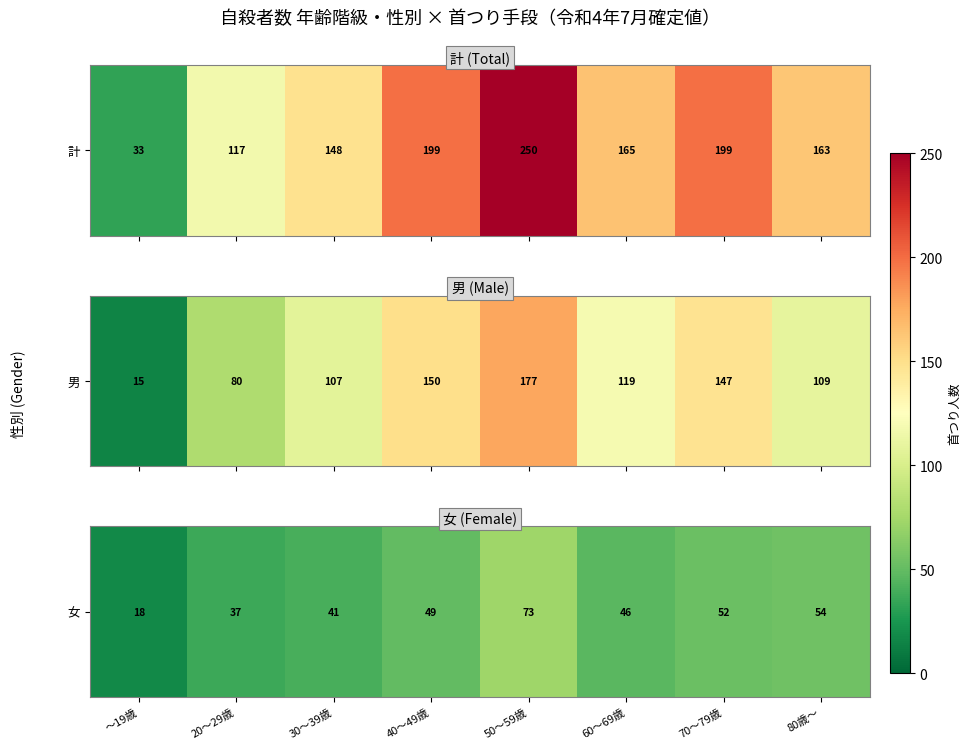

At which category does the chart reach its peak across all series?

50～59歳